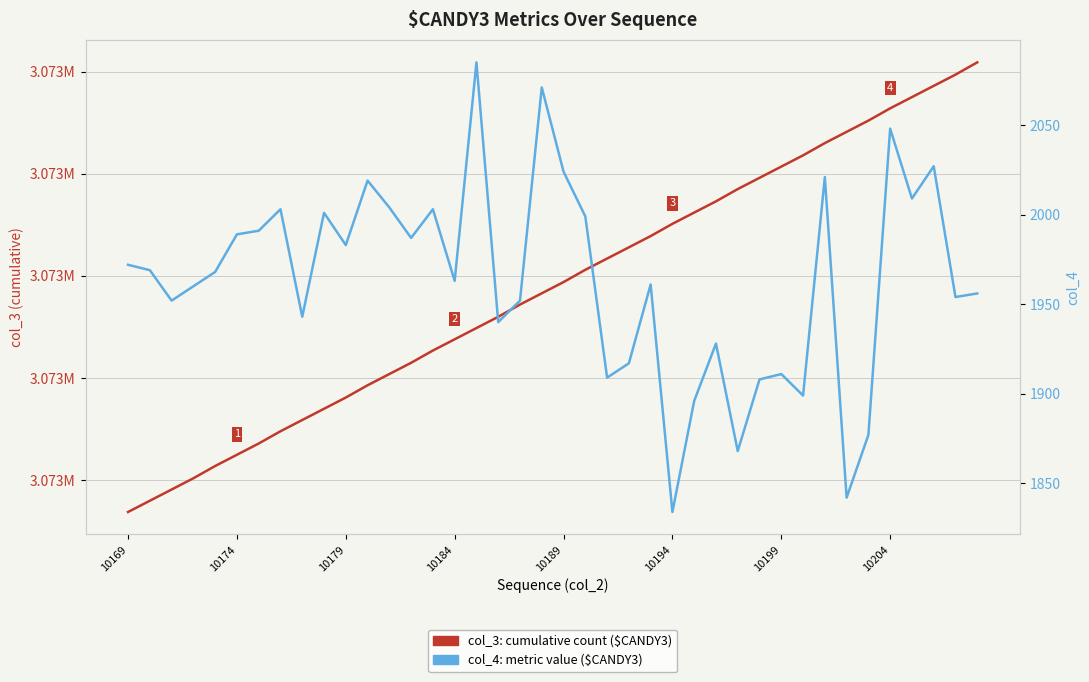

Reading right to left, what are all the values shown in this chart?

col_3 (cumulative count): 3073309	3073297	3073286	3073275	3073264	3073252	3073241	3073230	3073218	3073207	3073196	3073185	3073173	3073162	3073151	3073139	3073128	3073117	3073106	3073094	3073083	3073072	3073060	3073049	3073038	3073027	3073015	3073004	3072993	3072981	3072970	3072959	3072948	3072936	3072925	3072914	3072902	3072891	3072880	3072869
col_4 (metric): 1956	1954	2027	2009	2048	1877	1842	2021	1899	1911	1908	1868	1928	1896	1834	1961	1917	1909	1999	2024	2071	1952	1940	2085	1963	2003	1987	2004	2019	1983	2001	1943	2003	1991	1989	1968	1960	1952	1969	1972